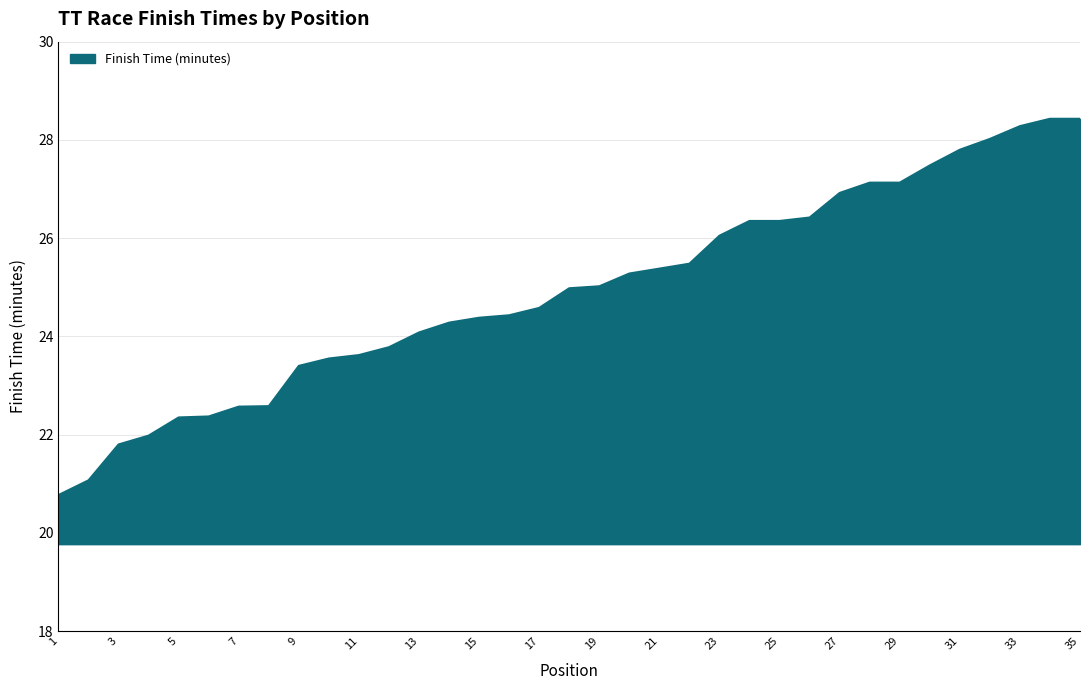

What is the maximum value shown in the chart?

28.4